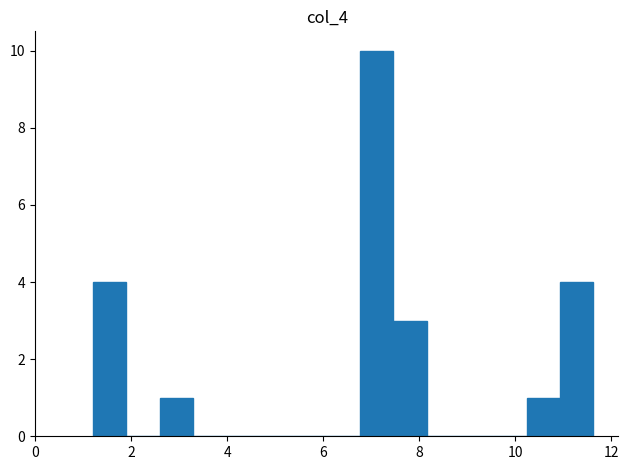

Read against the x-axis, roughly where is the centre of the tallest bar?

7.2